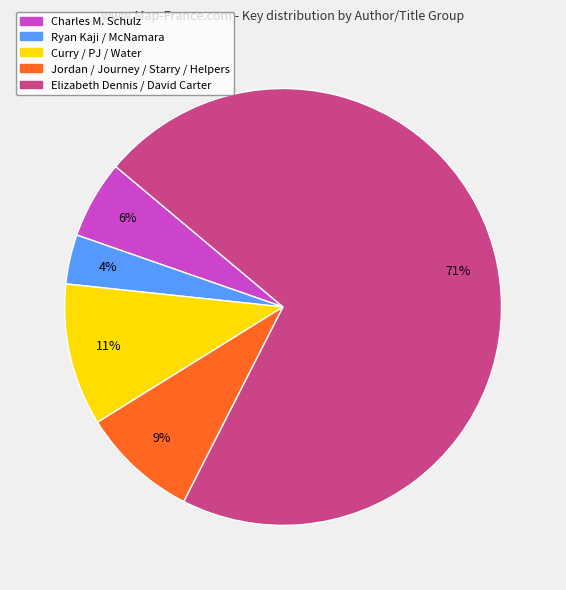

Is there any slice that represents more than half of the pie?

Yes